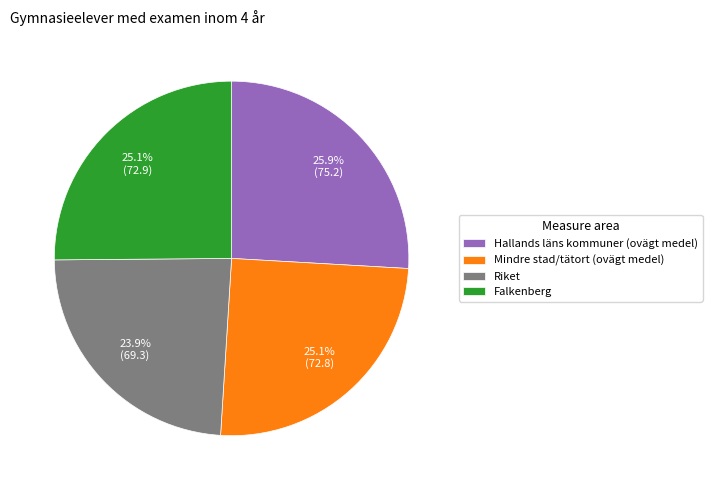

To the nearest percent, what portion does Hallands läns kommuner (ovägt medel) represent?

26%